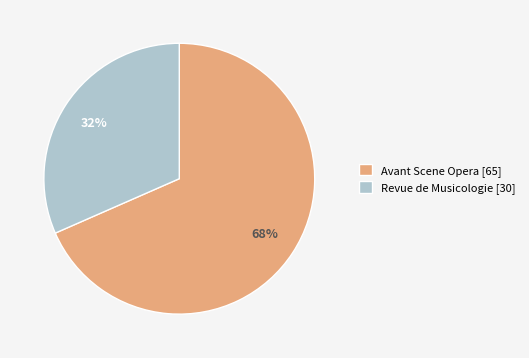

Between Avant Scene Opera and Revue de Musicologie, which is larger?

Avant Scene Opera